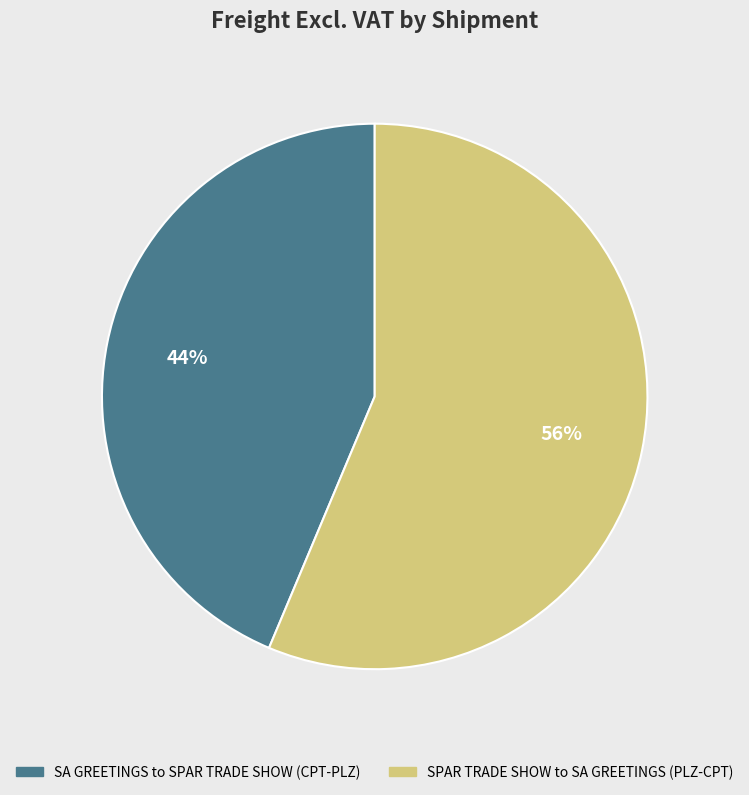

Which slice is the smallest?

SA GREETINGS to SPAR TRADE SHOW (CPT-PLZ)